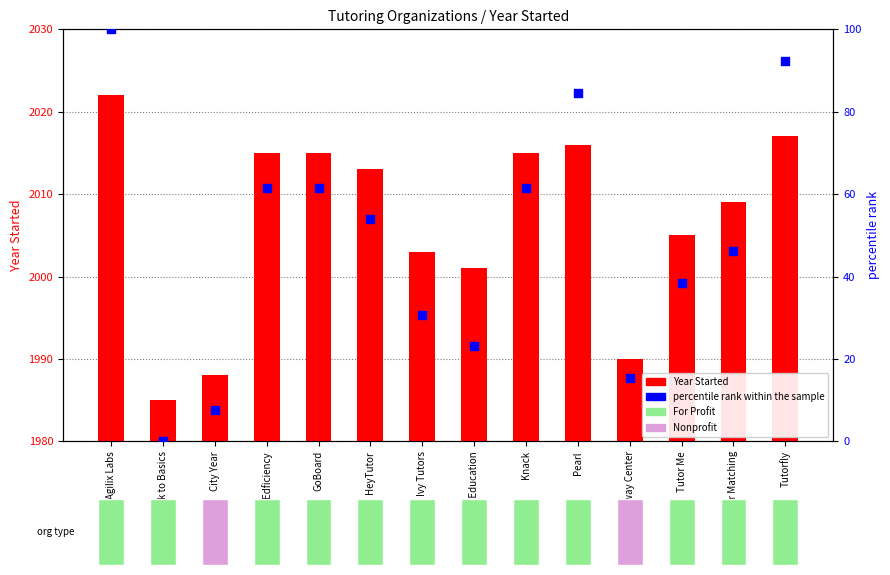

What is the total value across all series at HeyTutor?

2066.8